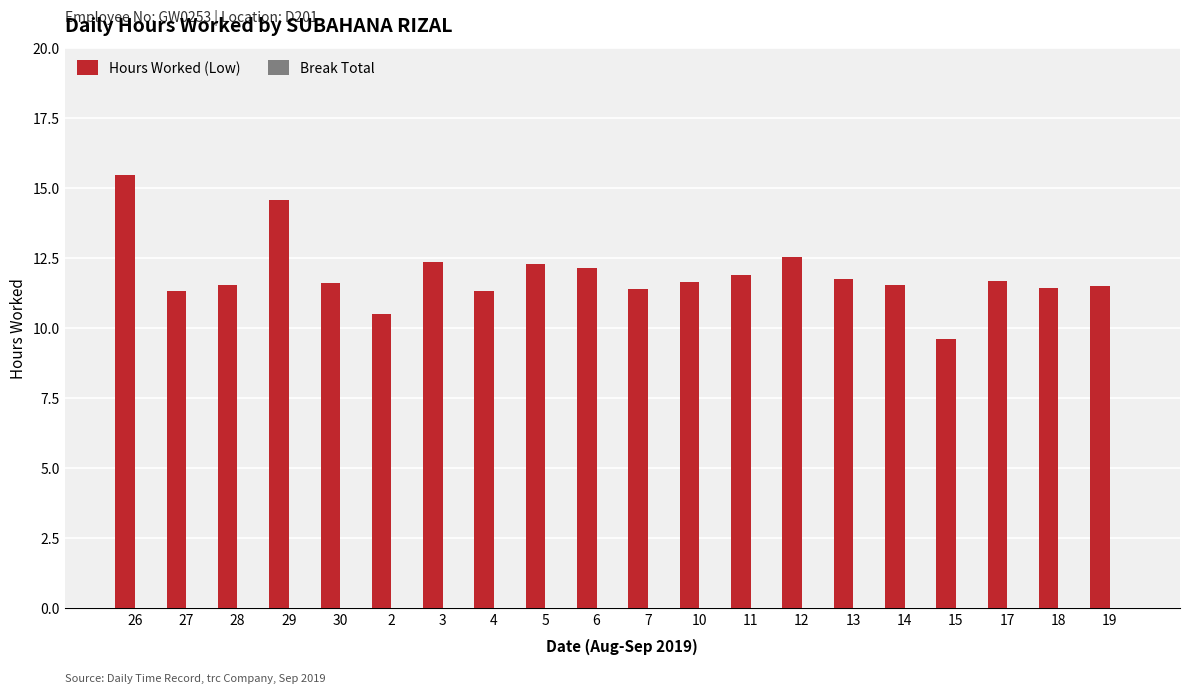

What is the maximum value shown in the chart?

15.5